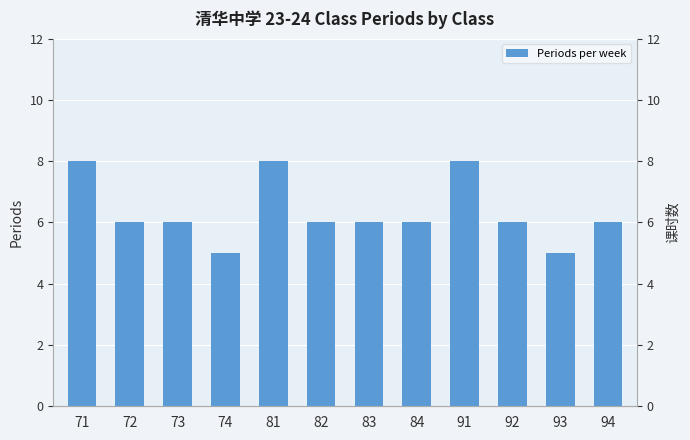

What is the sum of the values at 74 and 72?

11